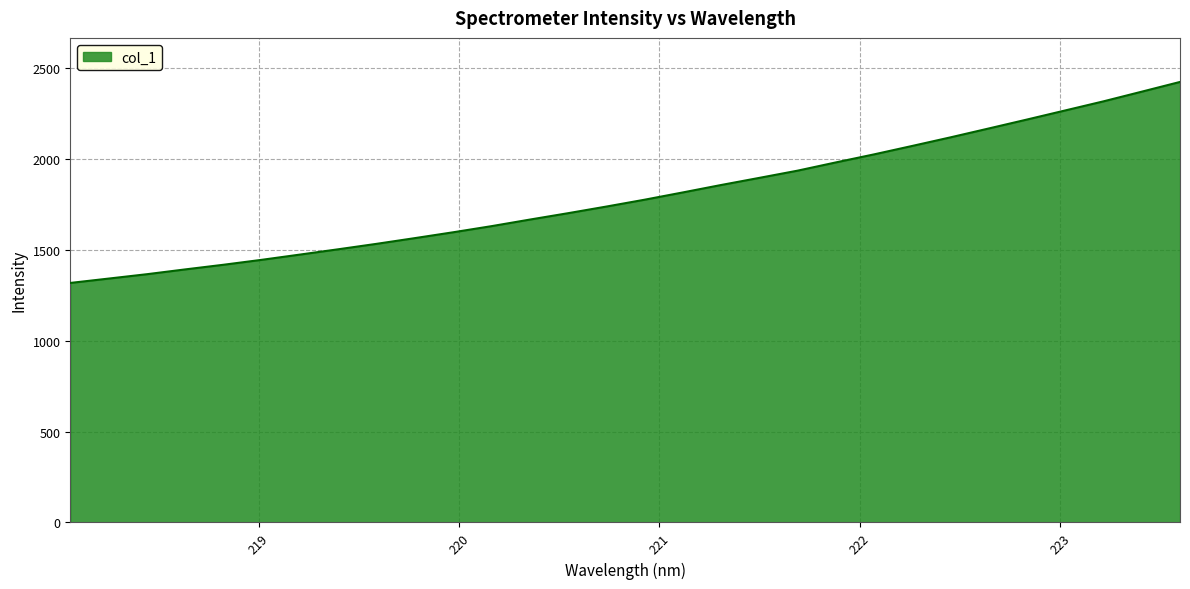

What is the smallest value displayed?

1317.8